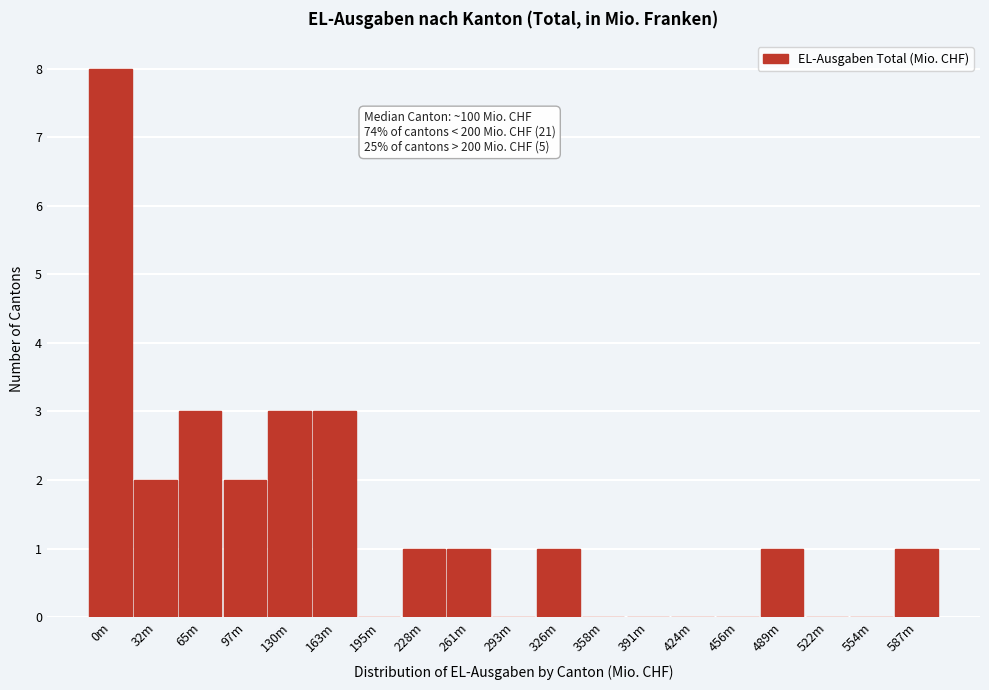

Reading left to right, list all the values displayed in this chart.

0m=8	32m=2	65m=3	97m=2	130m=3	163m=3	195m=0	228m=1	261m=1	293m=0	326m=1	358m=0	391m=0	424m=0	456m=0	489m=1	522m=0	554m=0	587m=1